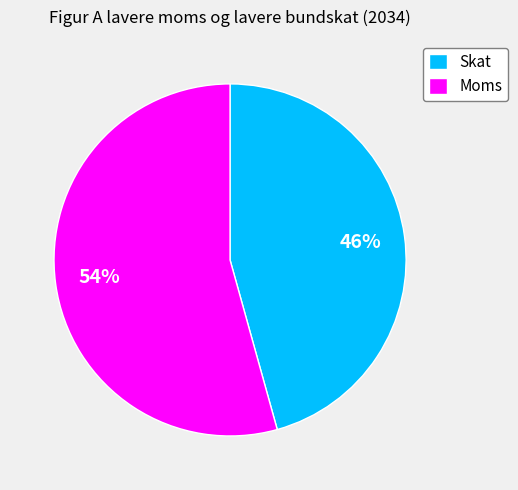

What is the largest slice in the pie chart?

Moms